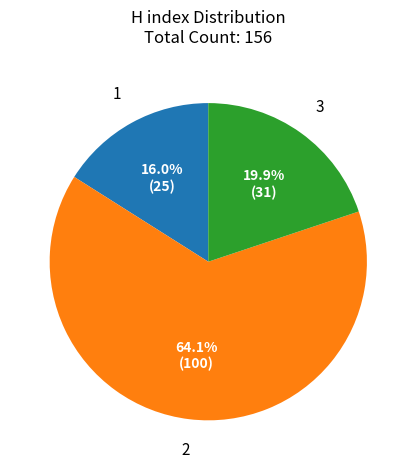

To the nearest percent, what is the difference between the largest and smallest slice percentages?

48%